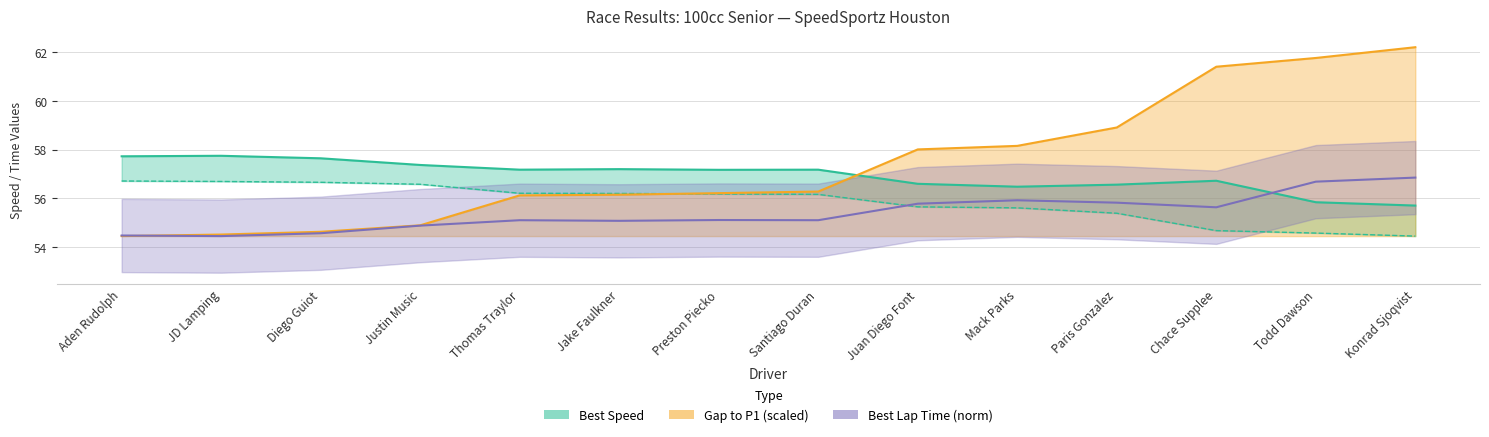

The Best Lap time series shows 56.9 at Konrad Sjoqvist. True or false?

True